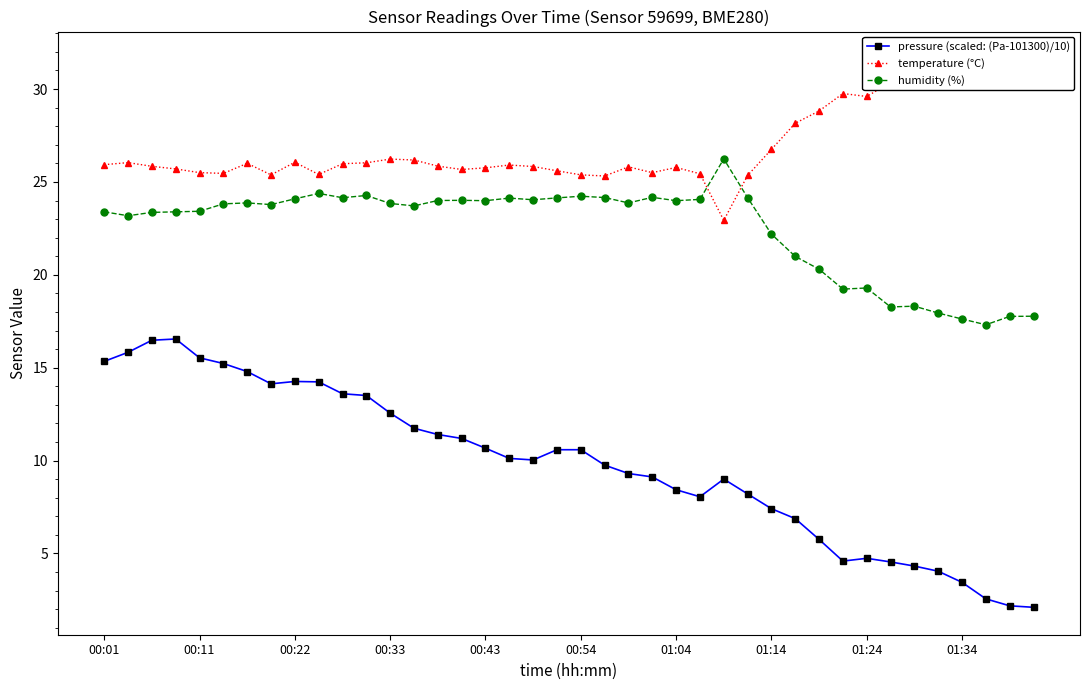

At 34, list the series in order from largest to smallest.

temperature (°C), humidity (%), pressure (scaled: (Pa-101300)/10)